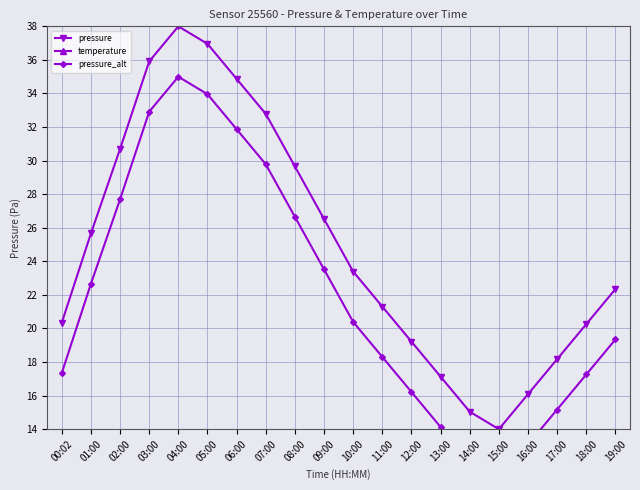

What is the average value of the pressure_alt series?

21.9